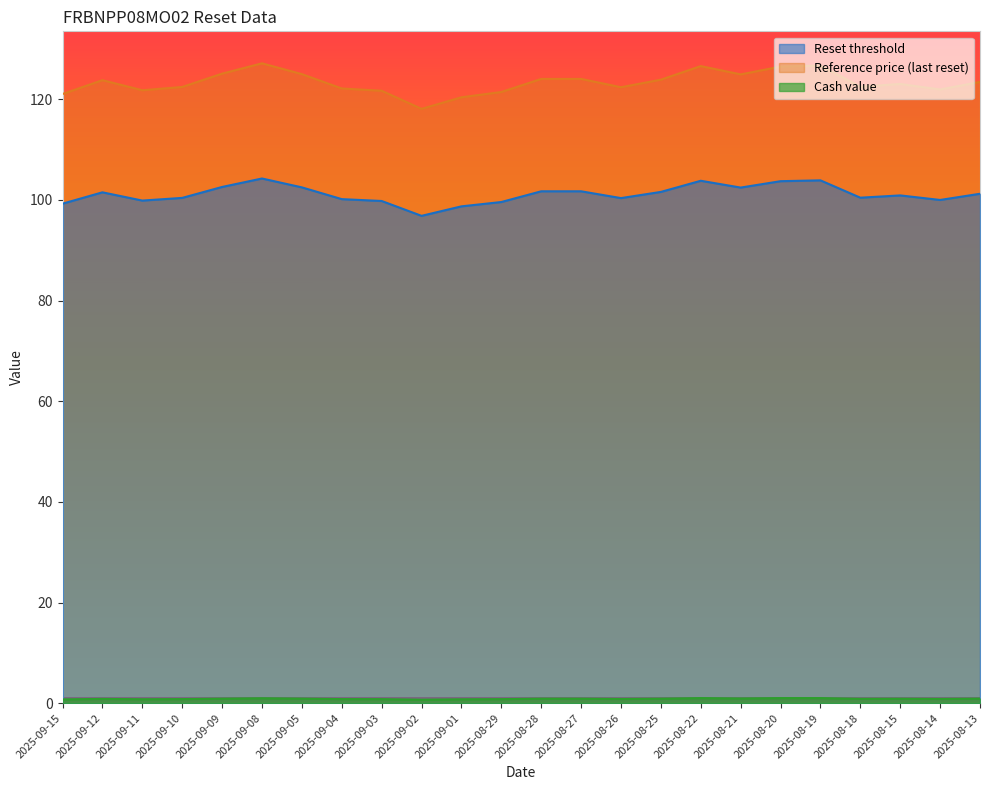

Rank the categories by Reset threshold value from highest to lowest.

2025-09-08, 2025-08-19, 2025-08-22, 2025-08-20, 2025-09-09, 2025-09-05, 2025-08-21, 2025-08-28, 2025-08-27, 2025-08-25, 2025-09-12, 2025-08-13, 2025-08-15, 2025-08-18, 2025-09-10, 2025-08-26, 2025-09-04, 2025-08-14, 2025-09-11, 2025-09-03, 2025-08-29, 2025-09-15, 2025-09-01, 2025-09-02